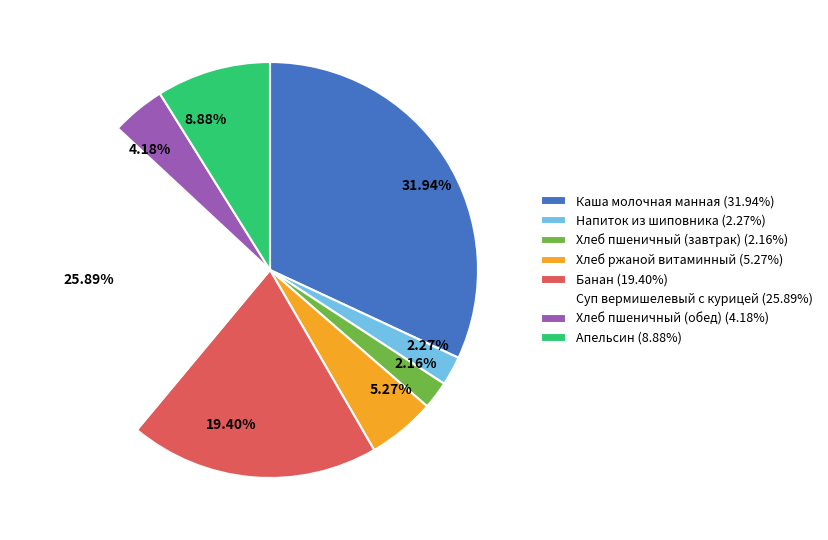

Which has a higher value, 8.88% or 19.40%?

19.40%